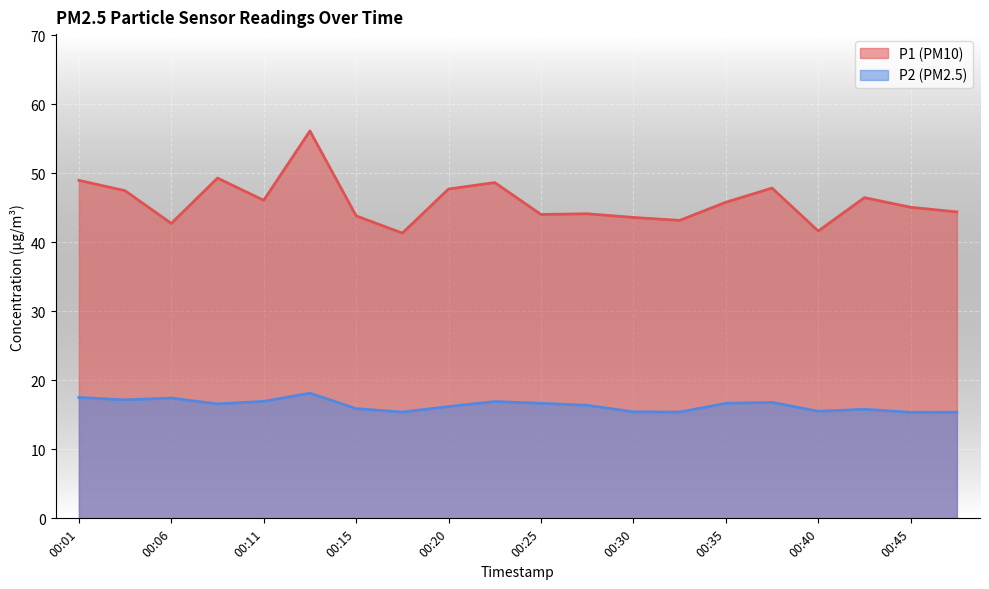

How many lines are shown in the chart?

2